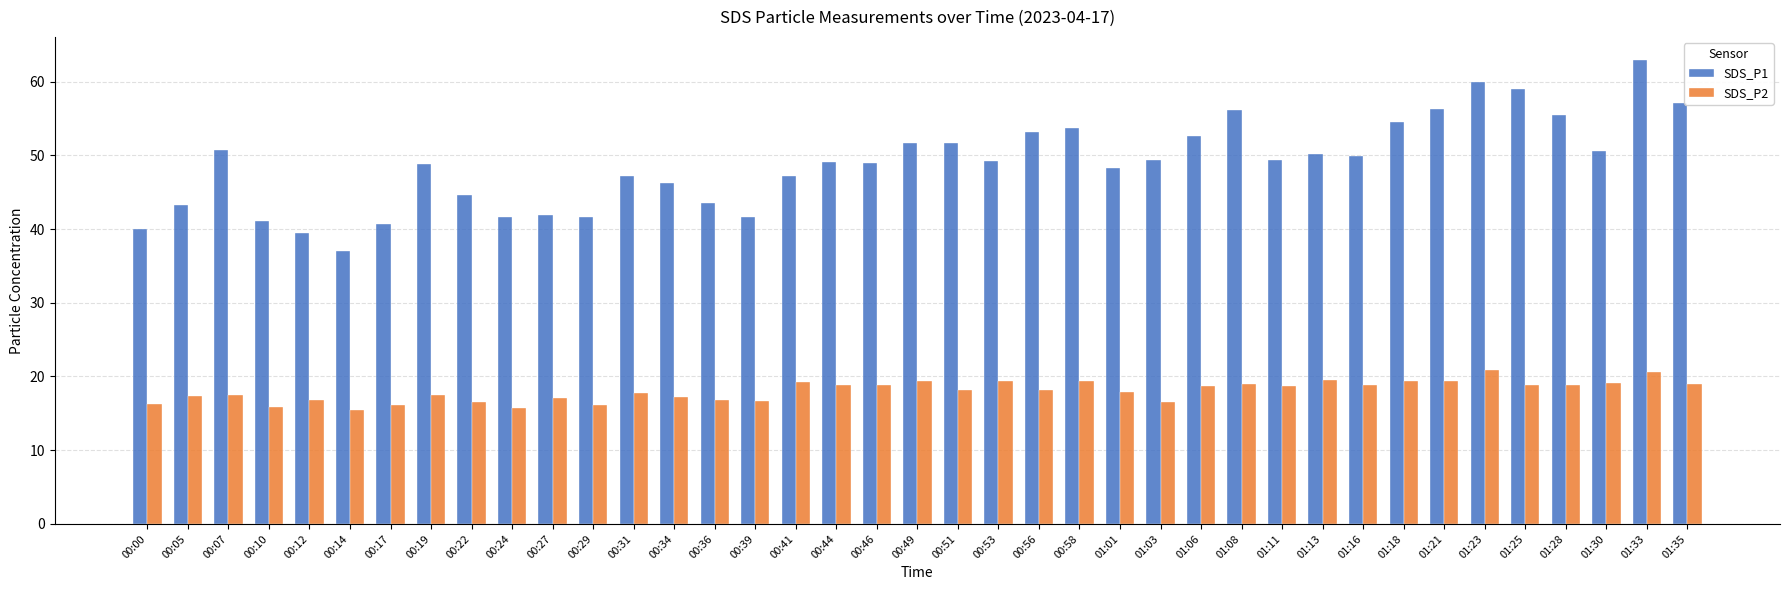

Which series has the largest range (max minus min)?

SDS_P1